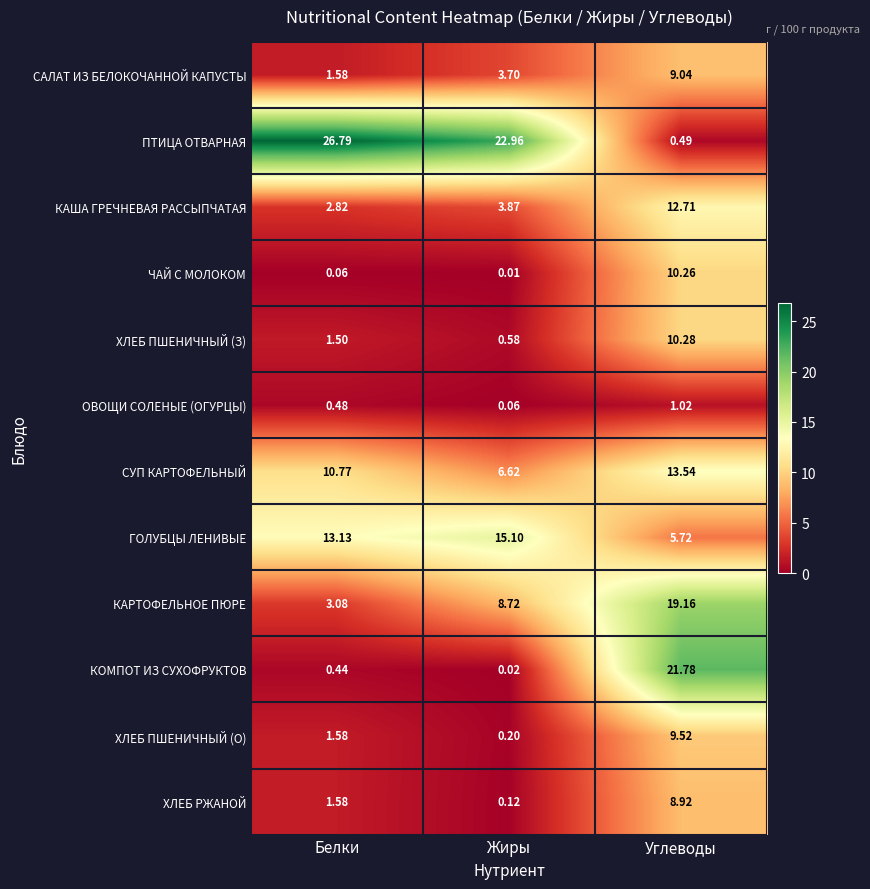

At which category is the sum across all series the highest?

Углеводы